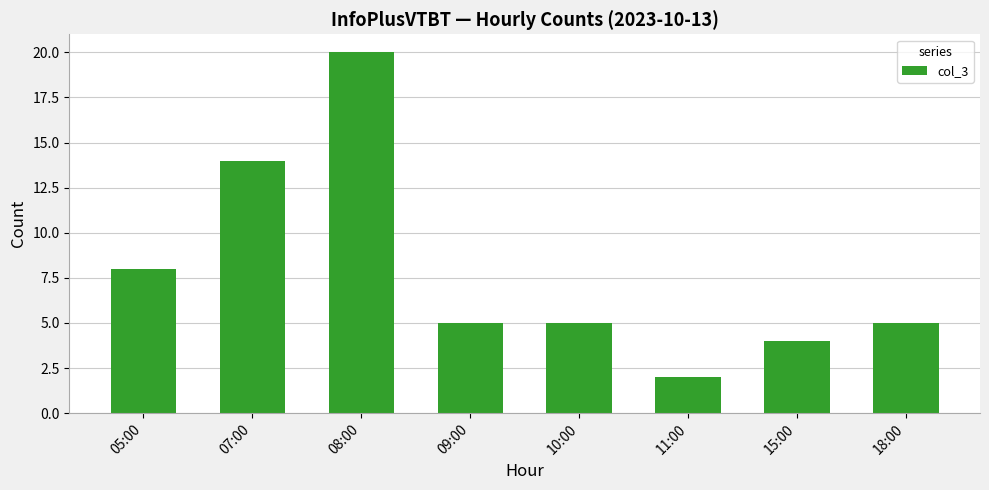

What is the value of the 6th bar from the left?

2